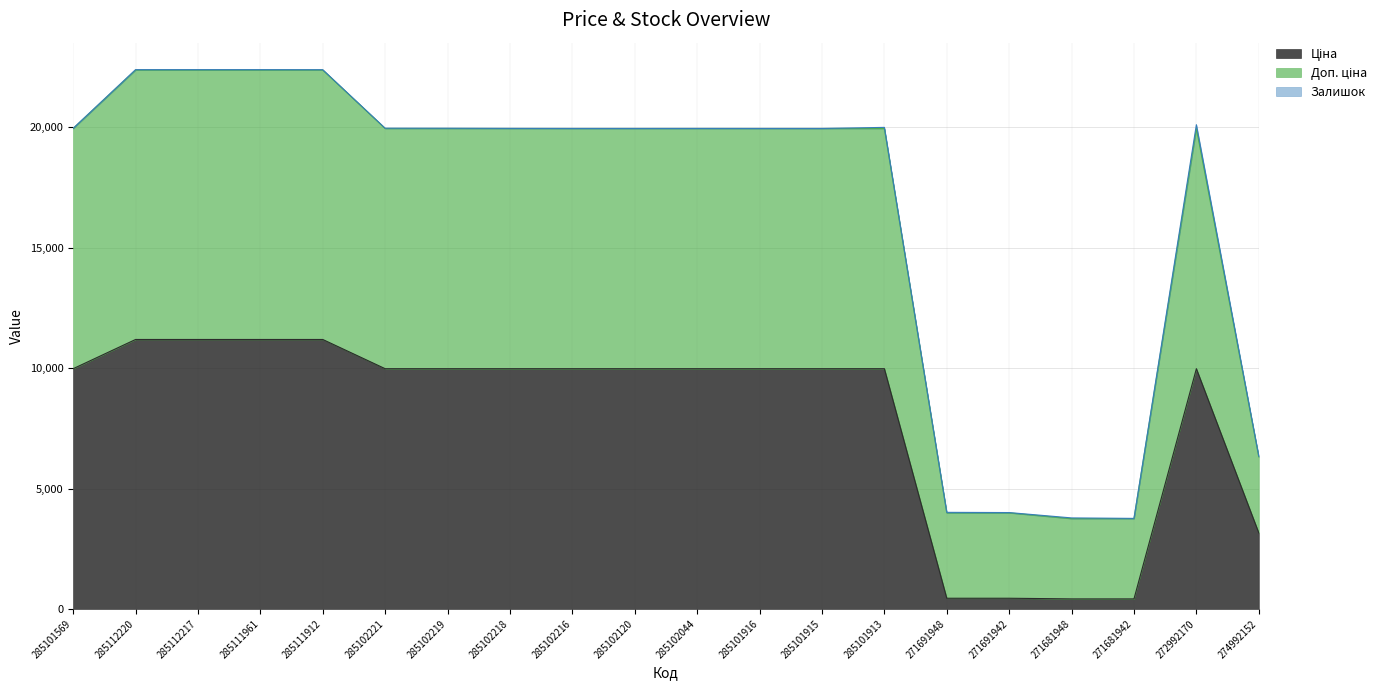

How many lines are shown in the chart?

3